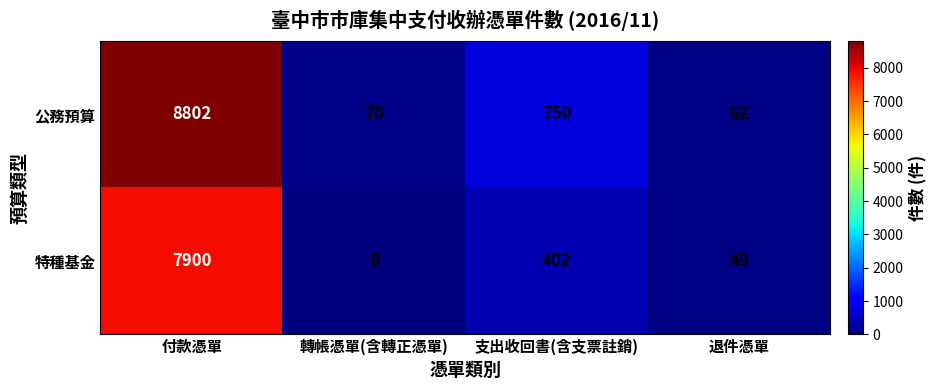

Where is 公務預算 nearest to the value 4432?

支出收回書(含支票註銷)